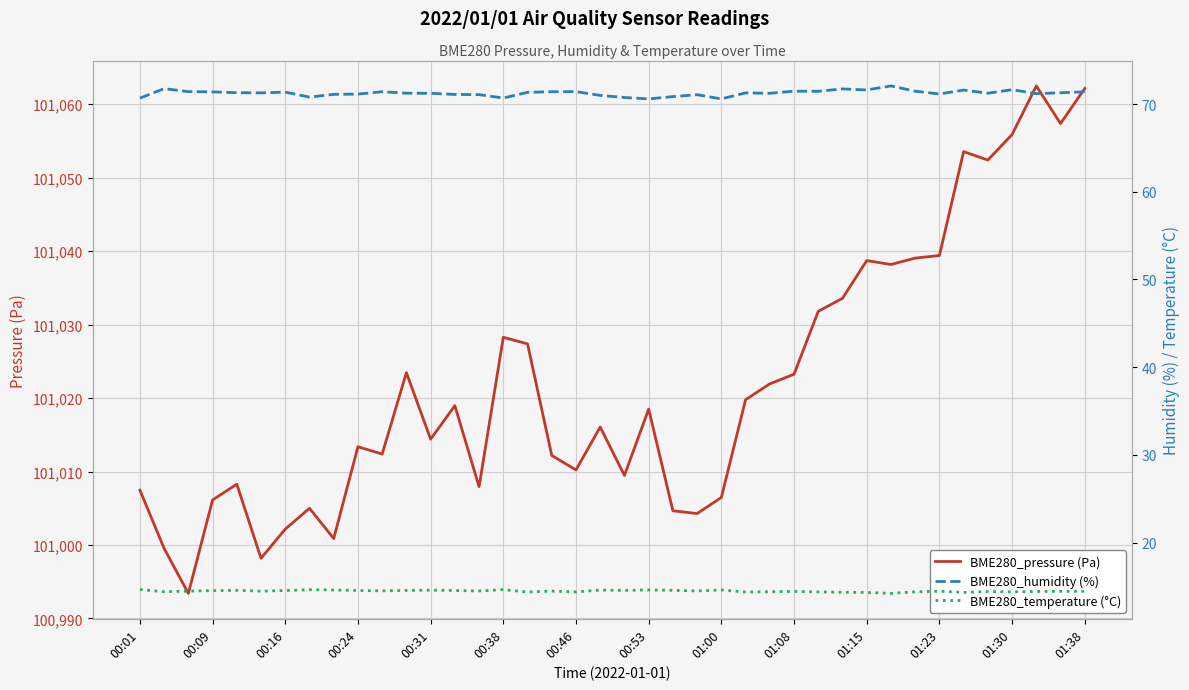

Reading right to left, list all the values displayed in this chart.

BME280_pressure (Pa): 101062.2	101057.4	101062.5	101055.9	101052.4	101053.6	101039.4	101039.1	101038.2	101038.7	101033.6	101031.8	101023.2	101021.9	101019.8	101006.5	101004.3	101004.7	101018.5	101009.5	101016.1	101010.2	101012.2	101027.4	101028.3	101007.9	101019.0	101014.4	101023.5	101012.4	101013.4	101000.9	101005.0	101002.2	100998.2	101008.3	101006.1	100993.4	100999.5	101007.5
BME280_humidity (%): 71.4	71.3	71.2	71.6	71.2	71.6	71.1	71.5	72.1	71.6	71.7	71.5	71.5	71.2	71.3	70.6	71.1	70.8	70.6	70.7	71.0	71.4	71.4	71.3	70.7	71.1	71.1	71.2	71.2	71.4	71.1	71.1	70.8	71.3	71.3	71.3	71.4	71.4	71.8	70.7
BME280_temperature (°C): 14.4	14.4	14.4	14.4	14.4	14.3	14.5	14.4	14.2	14.3	14.3	14.4	14.4	14.4	14.4	14.6	14.5	14.6	14.6	14.6	14.6	14.4	14.5	14.4	14.6	14.5	14.5	14.6	14.6	14.5	14.5	14.6	14.6	14.5	14.5	14.6	14.5	14.5	14.4	14.7